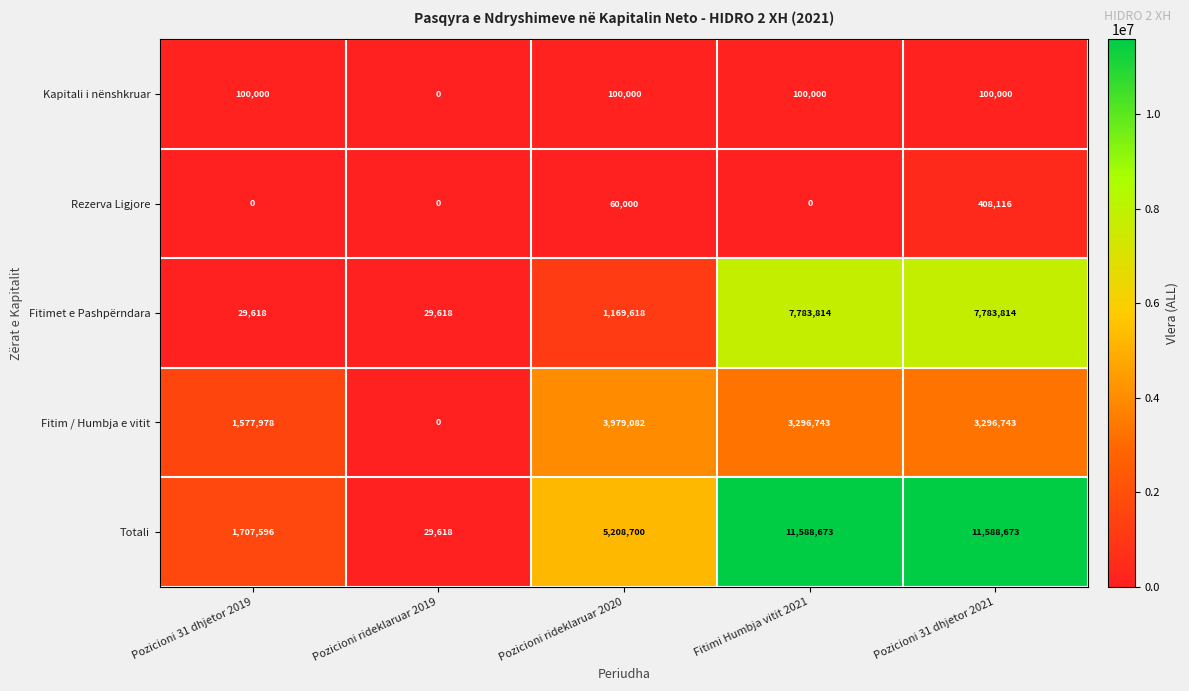

At Pozicioni rideklaruar 2020, list the series in order from smallest to largest.

Rezerva Ligjore, Kapitali i nënshkruar, Fitimet e Pashpërndara, Fitim / Humbja e vitit, Totali